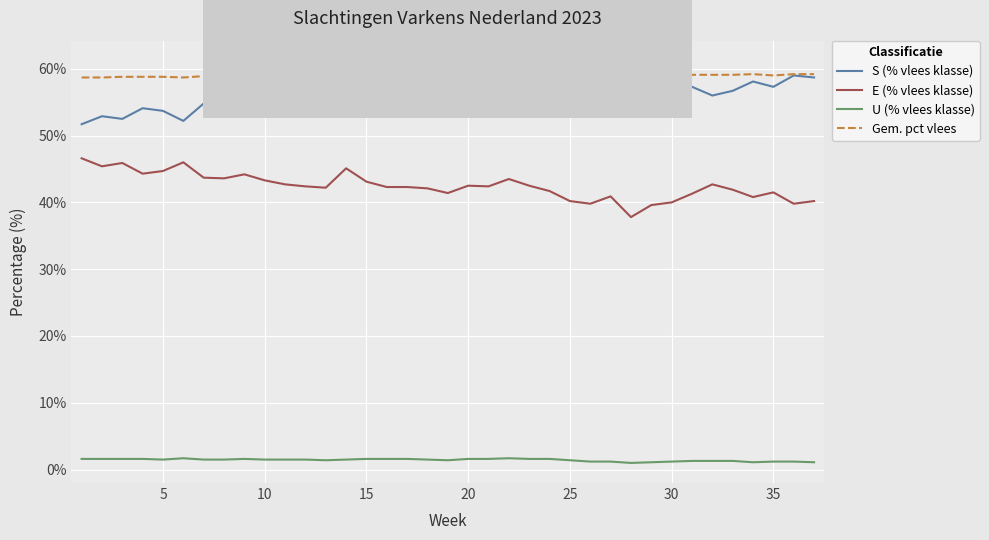

True or false: Gem. pct vlees and E (% vlees klasse) intersect in this chart.

False